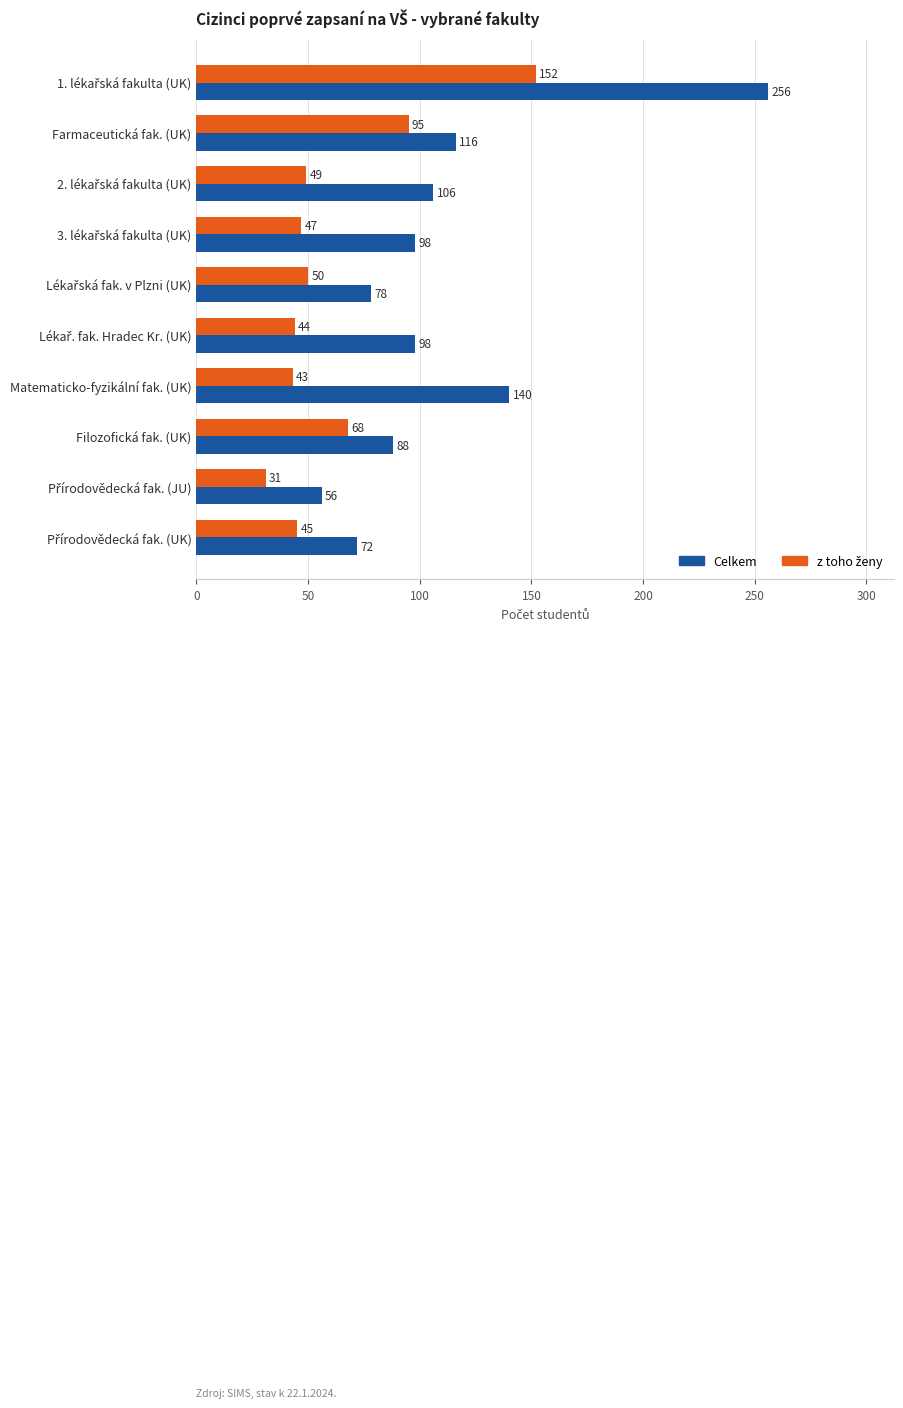

What is the difference between the Celkem values at Matematicko-fyzikální fak. (UK) and Filozofická fak. (UK)?

52